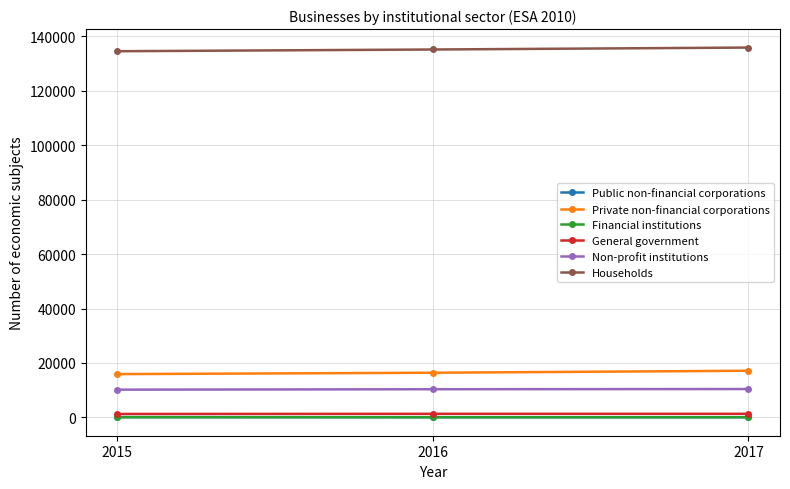

The General government series shows 1292 at 2015. True or false?

True